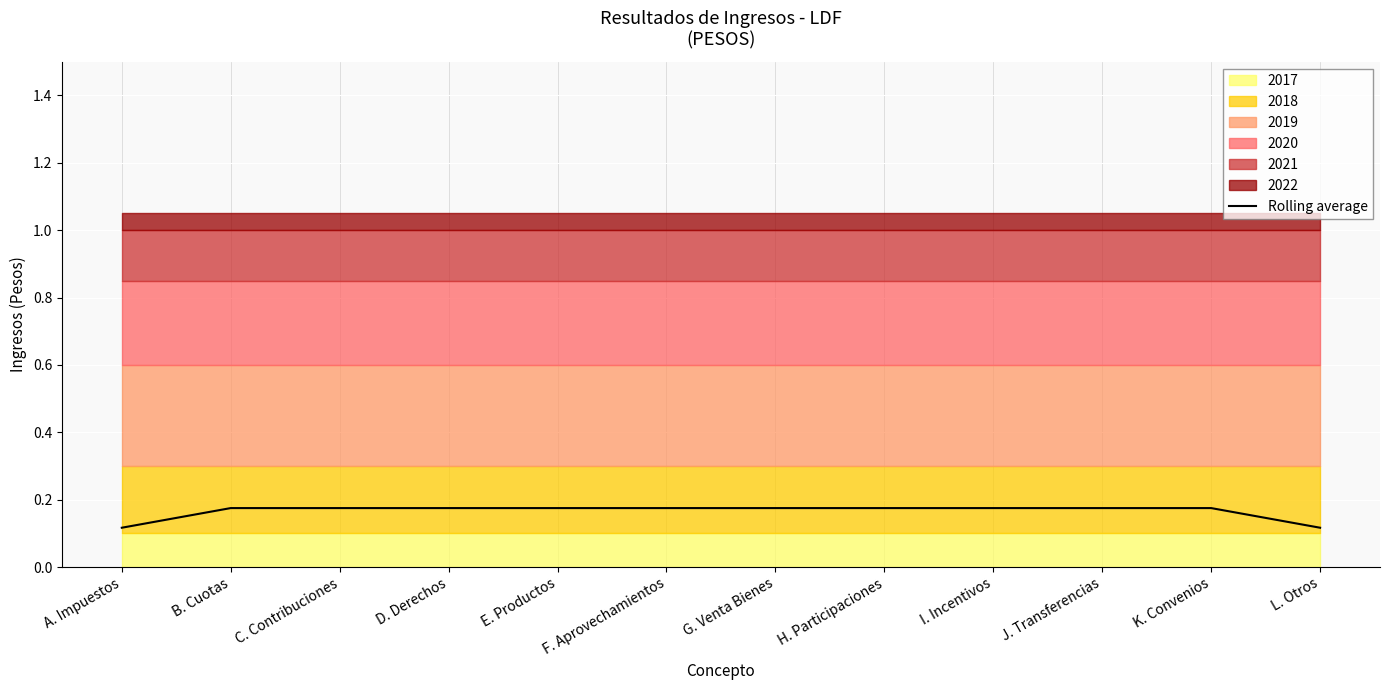

List the labels in order of value, smallest first.

A. Impuestos, L. Otros, B. Cuotas, C. Contribuciones, D. Derechos, E. Productos, F. Aprovechamientos, G. Venta Bienes, H. Participaciones, I. Incentivos, J. Transferencias, K. Convenios